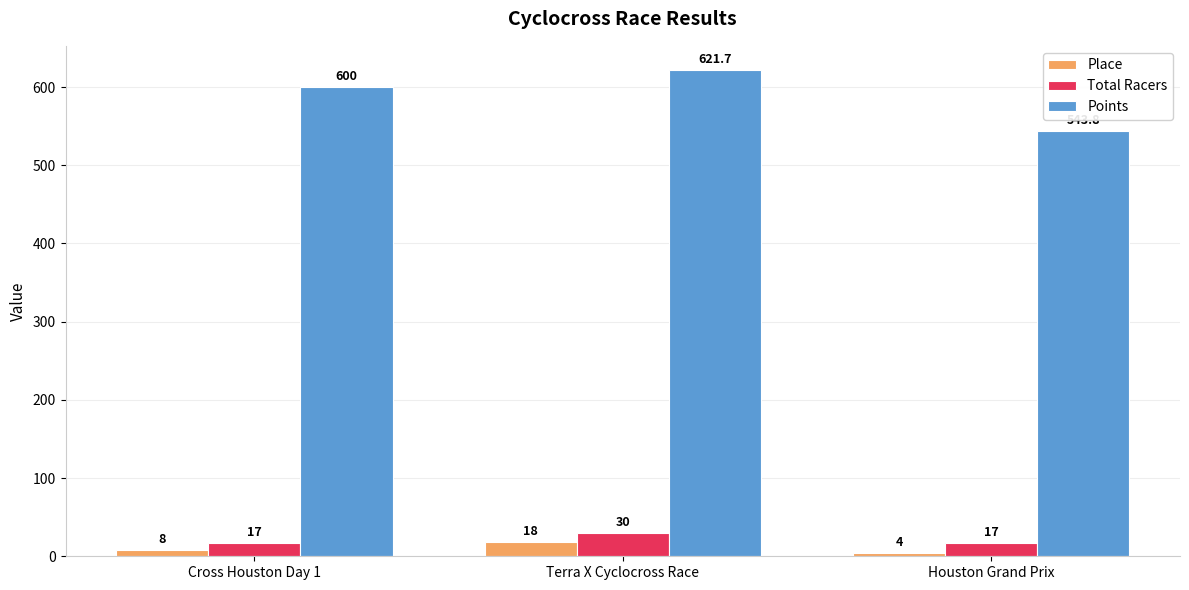

Between Terra X Cyclocross Race and Houston Grand Prix, which series saw the biggest shift?

Points